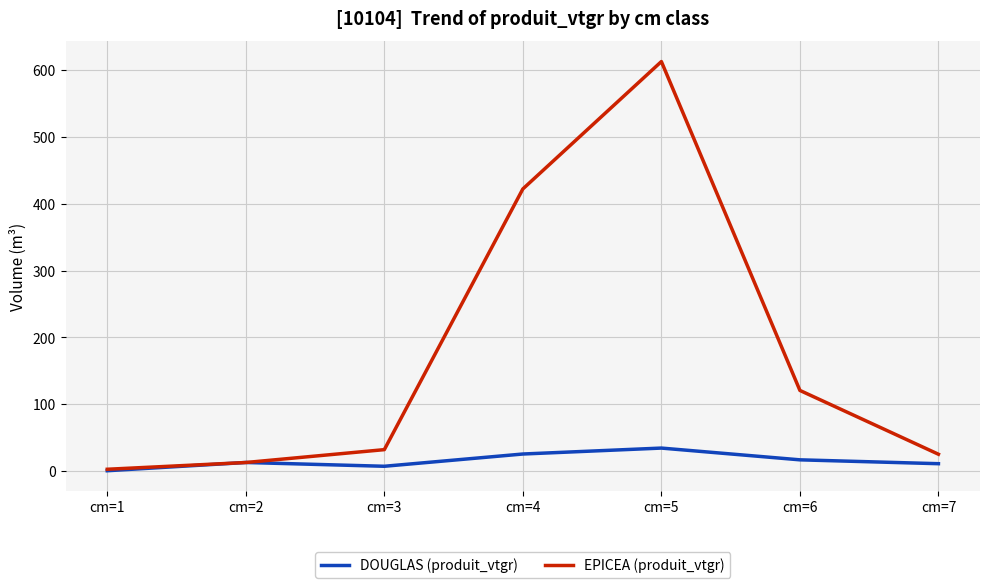

At which label is EPICEA (produit_vtgr) closest to 307?

cm=4